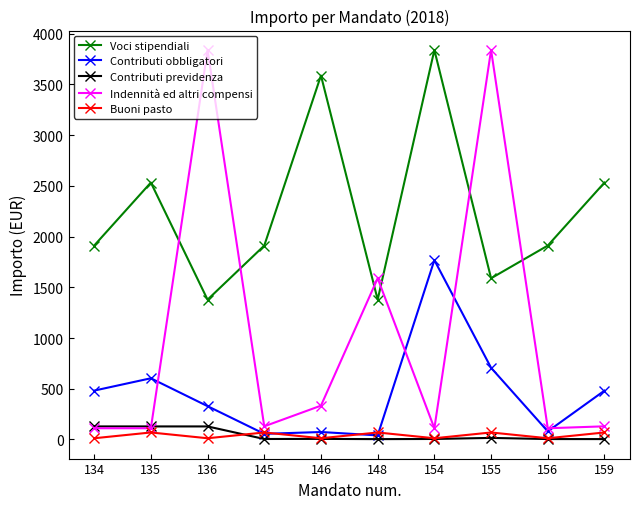

Which series has the largest total across all categories?

Voci stipendiali